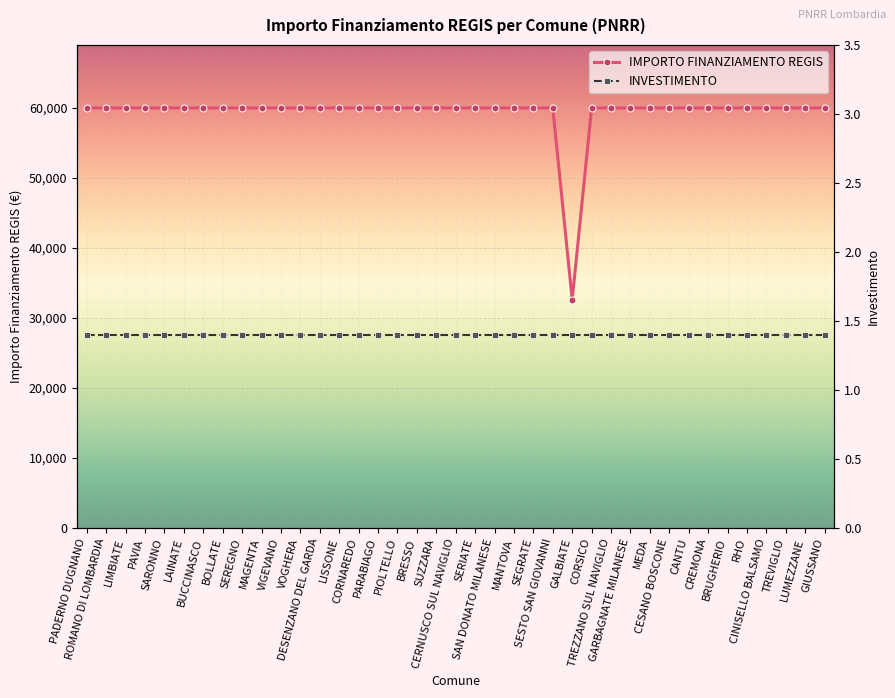

How many lines are shown in the chart?

2